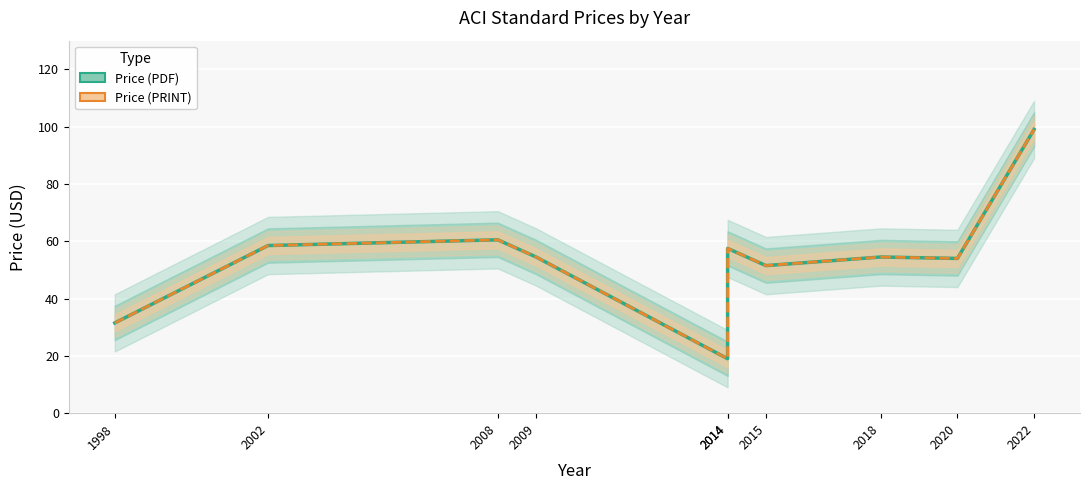

At which category is the sum across all series the highest?

2022